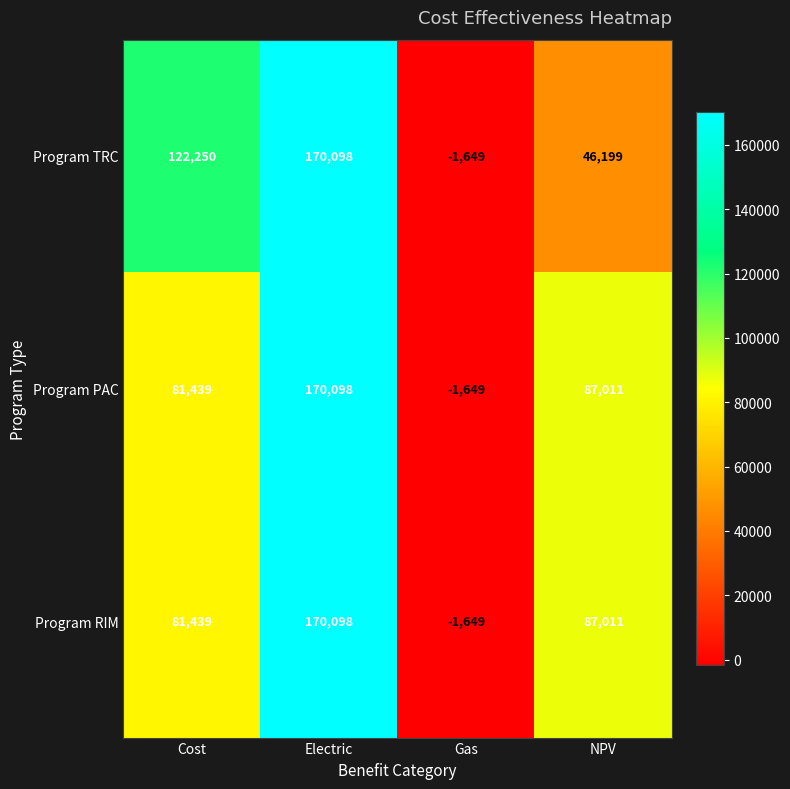

Between Cost and NPV, which series saw the biggest shift?

Program TRC